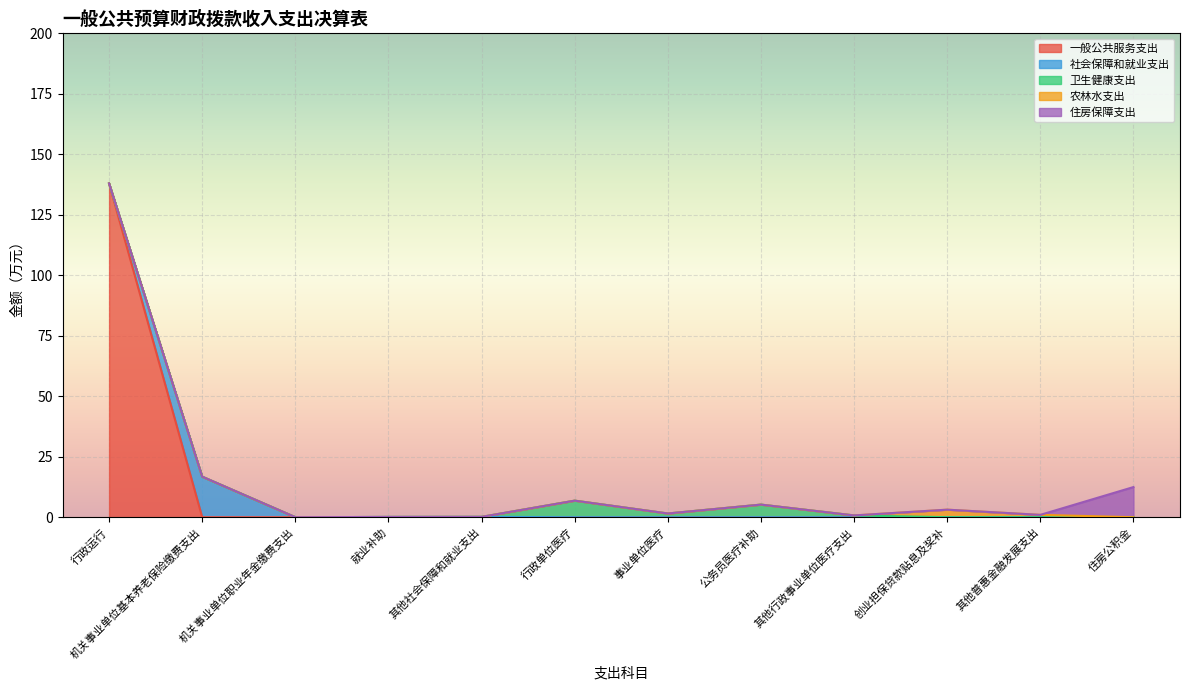

Is it true that 一般公共服务支出 equals 52.5 at 就业补助?

False